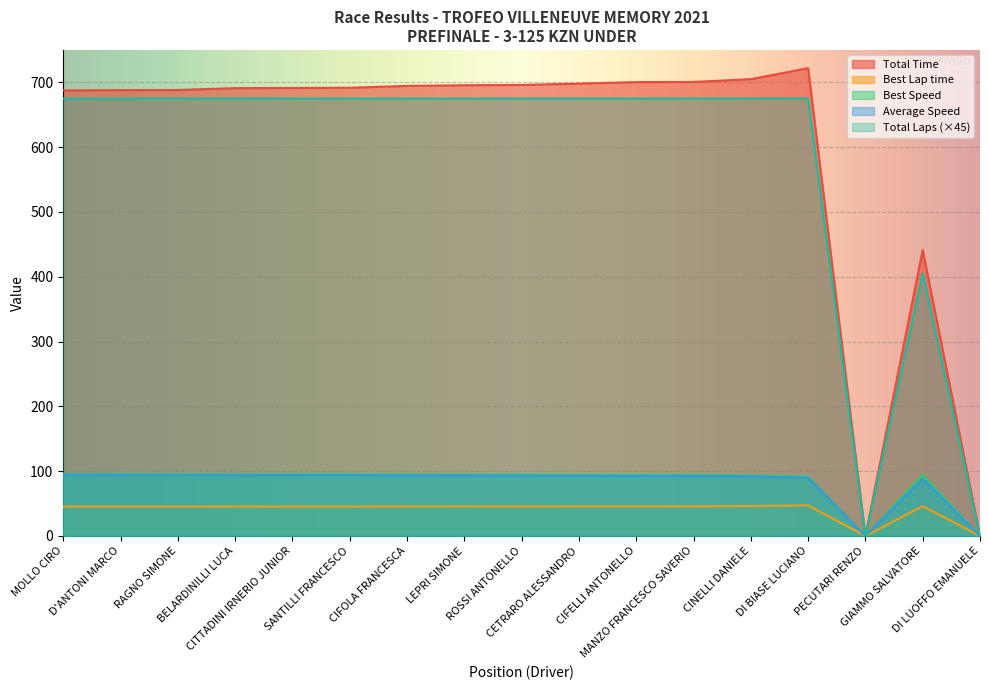

List the labels in order of Average Speed value, largest first.

MOLLO CIRO, D'ANTONI MARCO, RAGNO SIMONE, BELARDINILLI LUCA, CITTADINI IRNERIO JUNIOR, SANTILLI FRANCESCO, CIFOLA FRANCESCA, LEPRI SIMONE, ROSSI ANTONELLO, CETRARO ALESSANDRO, CIFELLI ANTONELLO, MANZO FRANCESCO SAVERIO, CINELLI DANIELE, DI BIASE LUCIANO, GIAMMO SALVATORE, PECUTARI RENZO, DI LUOFFO EMANUELE